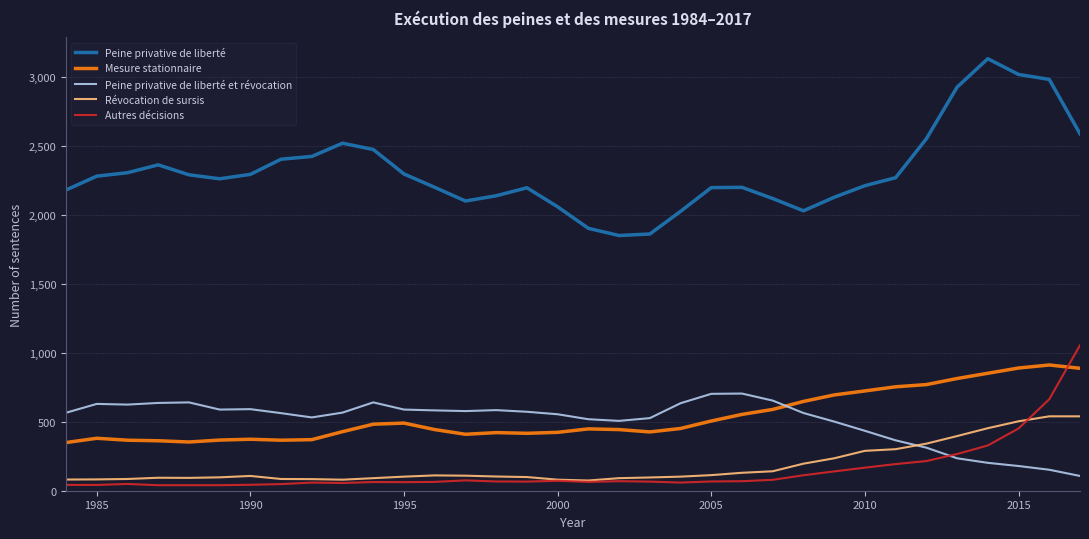

True or false: Peine privative de liberté and Mesure stationnaire intersect in this chart.

False